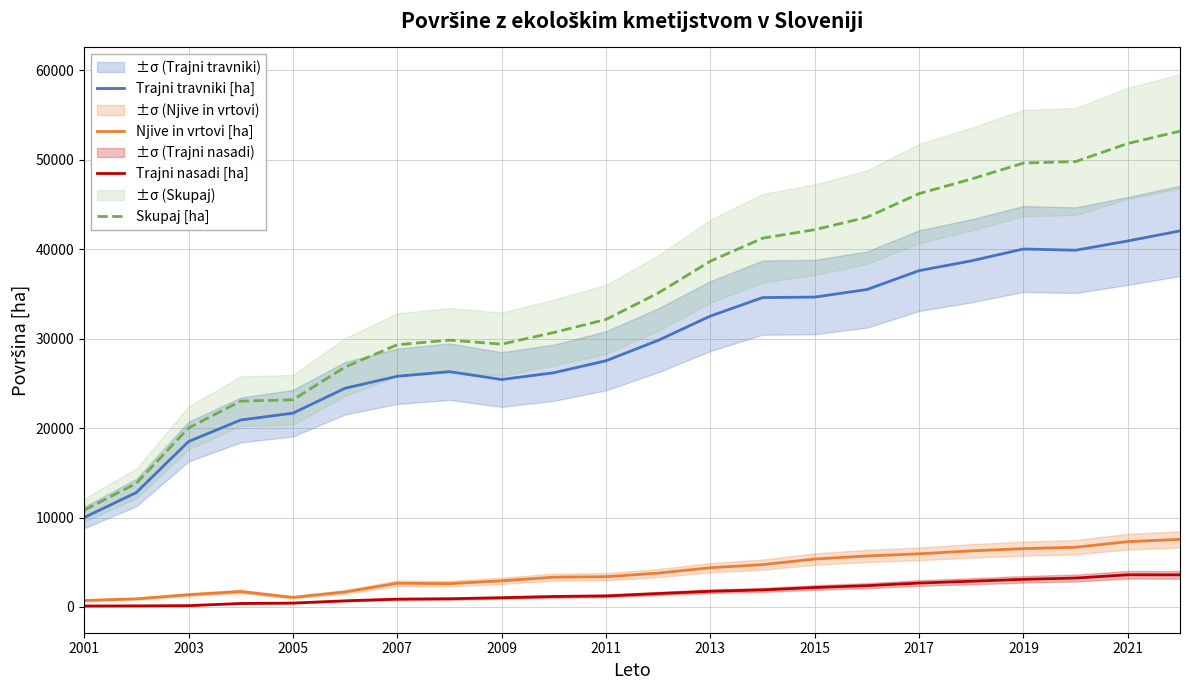

Is it true that Skupaj [ha] equals 72274.7 at 2021?

False